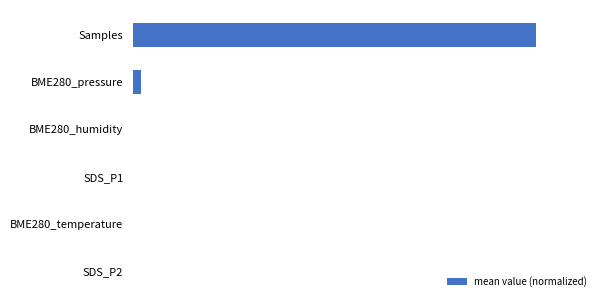

Are the bars horizontal?

Yes